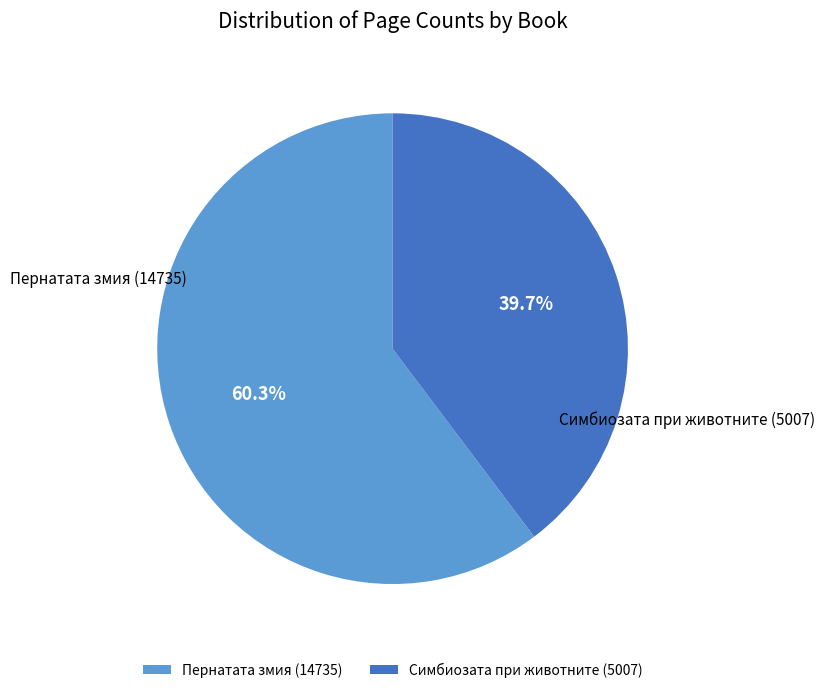

Rank the categories by value from lowest to highest.

Симбиозата при животните (5007), Пернатата змия (14735)